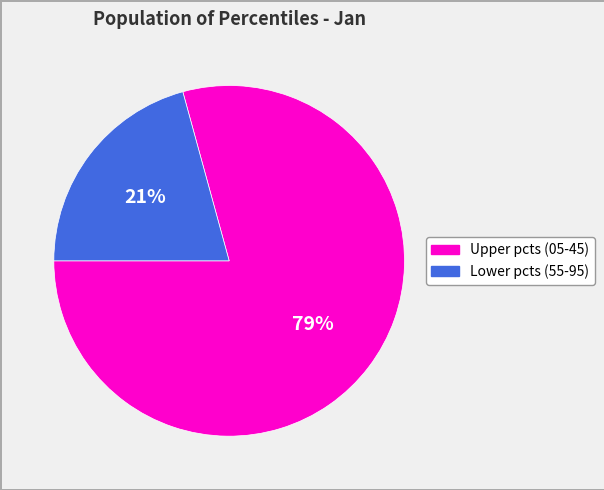

How many segments does this pie chart have?

2